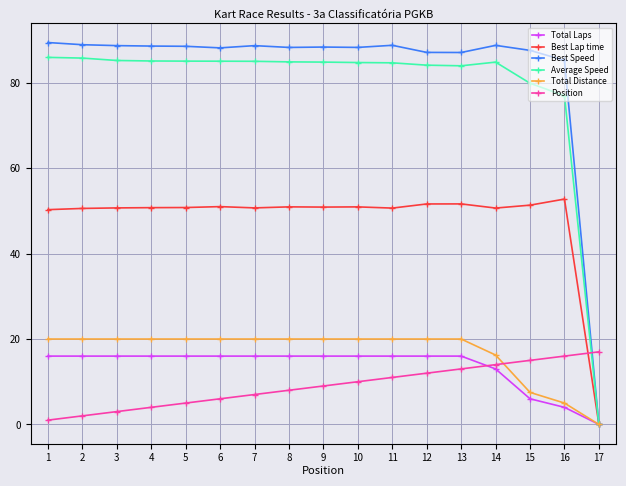

What are all the series names shown in the legend?

Total Laps, Best Lap time, Best Speed, Average Speed, Total Distance, Position